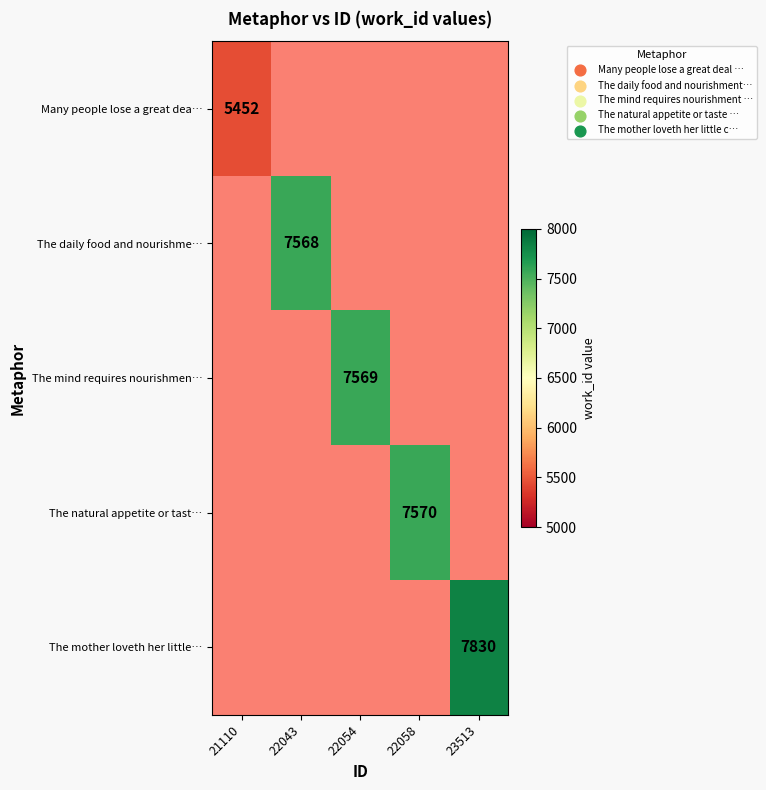

Which category has the highest value across all series?

23513